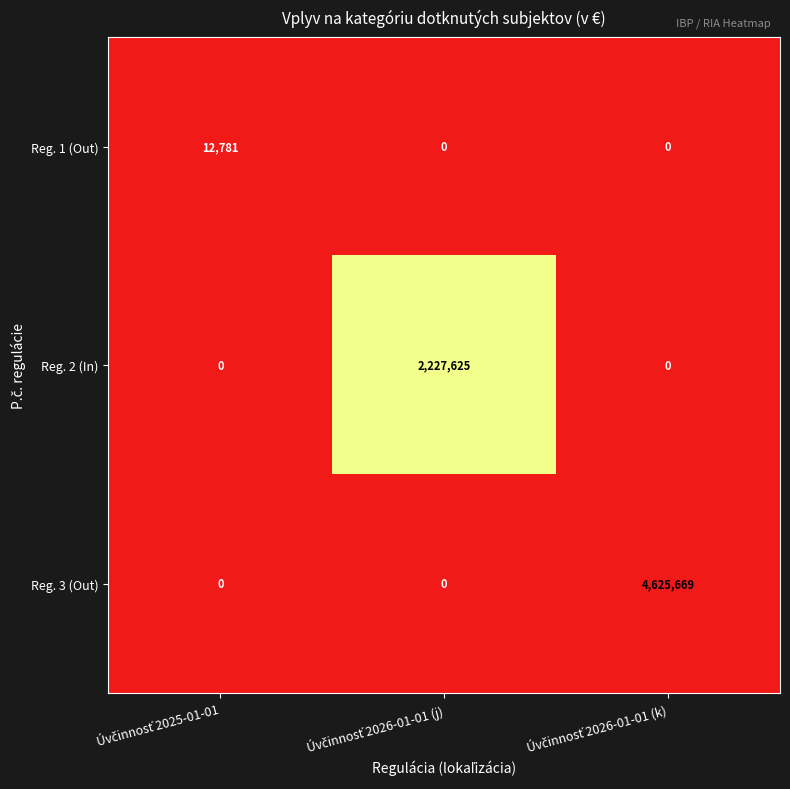

List the series in order of their overall mean, lowest first.

Reg. 1 (Out), Reg. 2 (In), Reg. 3 (Out)